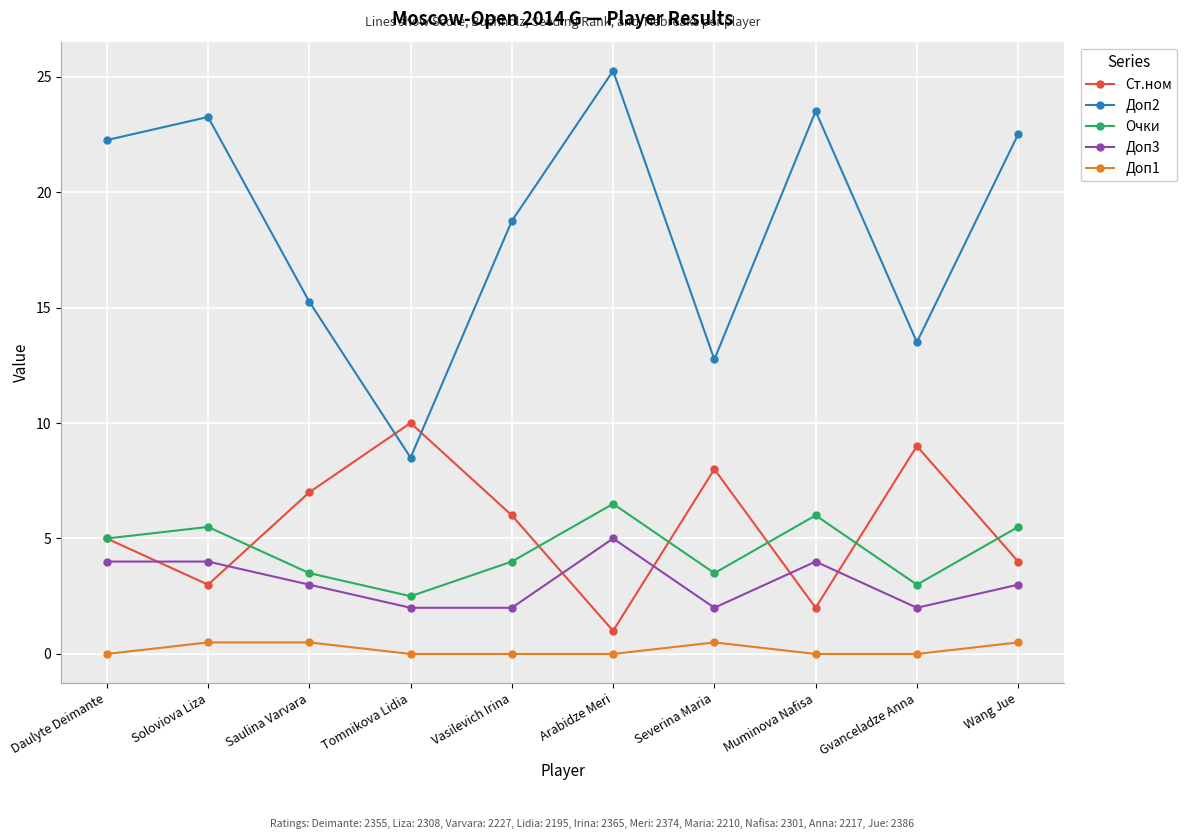

Which series changed the most between Saulina Varvara and Arabidze Meri?

Доп2